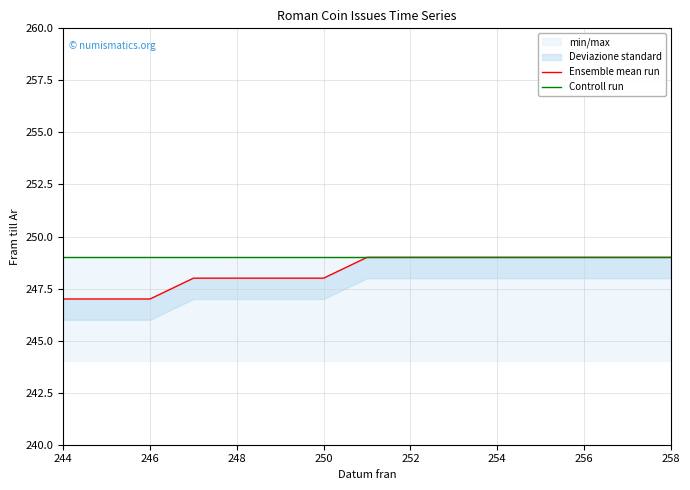

The value of Controll run at 244 is 249. True or false?

True